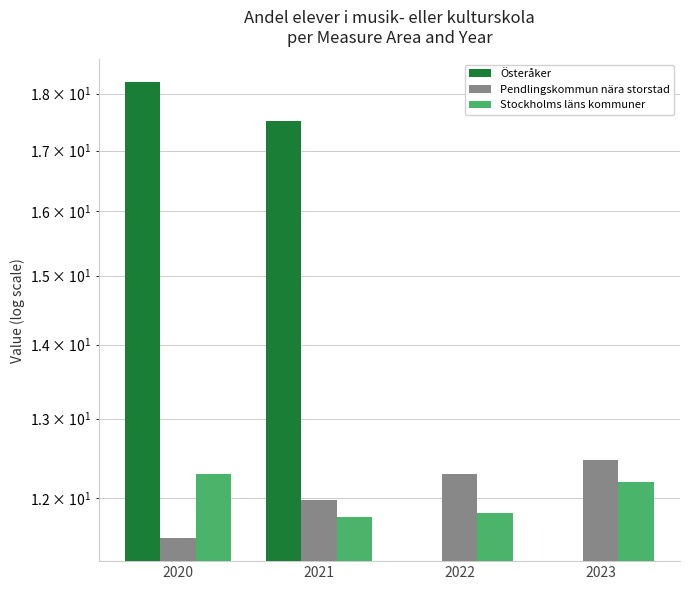

What is the approximate value of Stockholms läns kommuner at 2021?

11.8